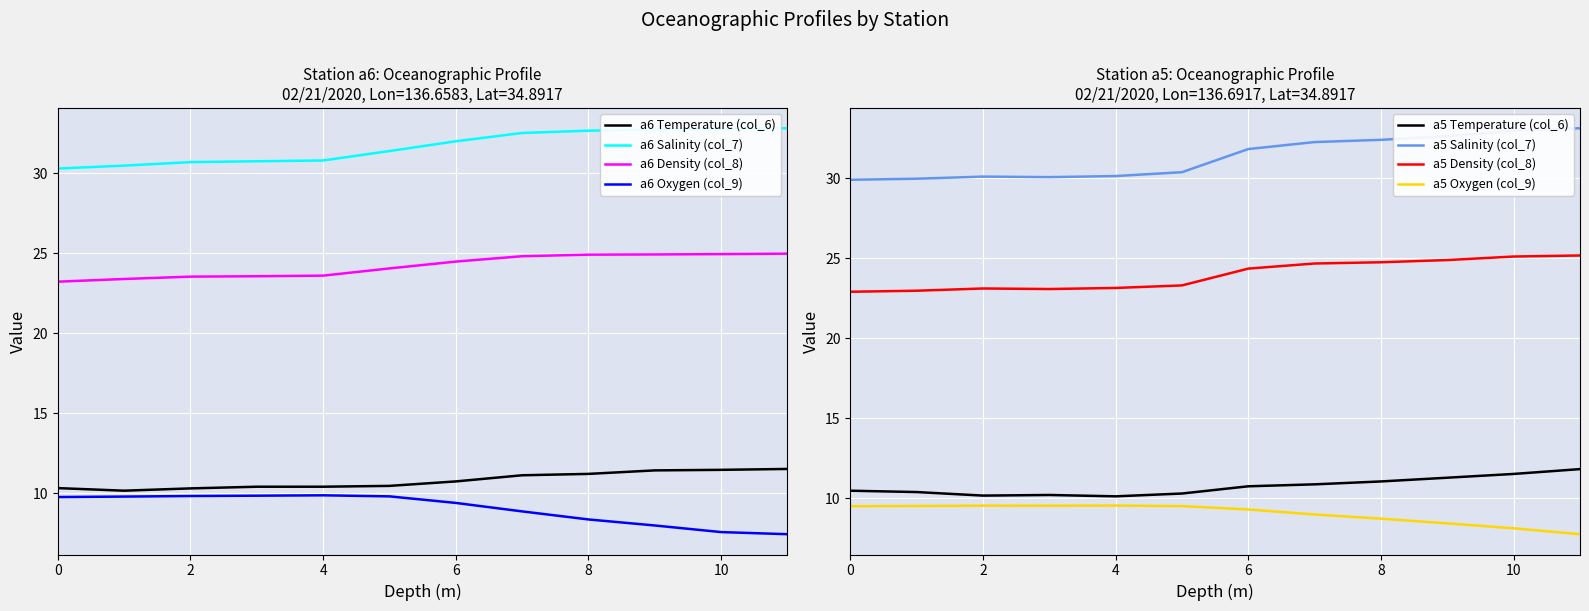

At which label is a6 Temperature (col_6) closest to 10?

1.0